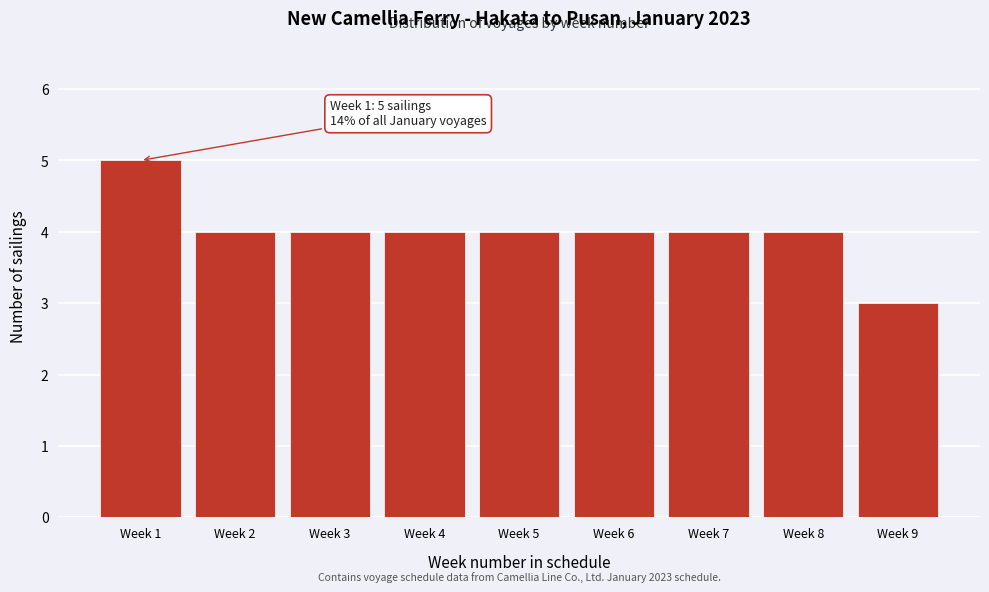

Reading left to right, extract all data points from this chart.

Week 1=5	Week 2=4	Week 3=4	Week 4=4	Week 5=4	Week 6=4	Week 7=4	Week 8=4	Week 9=3